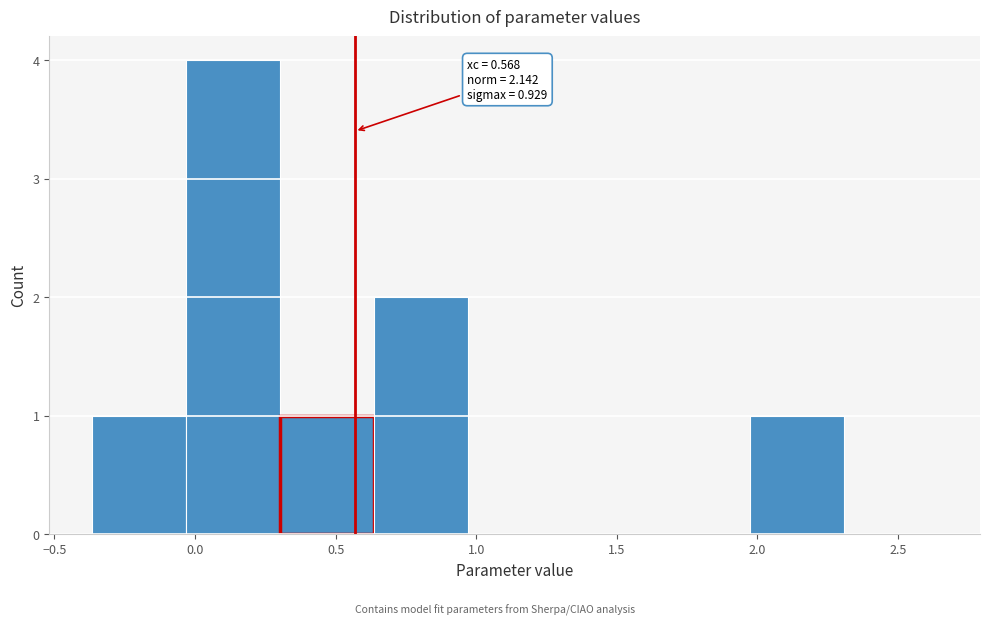

Over which range of the x-axis is the bar tallest?

-0.05 to 0.30